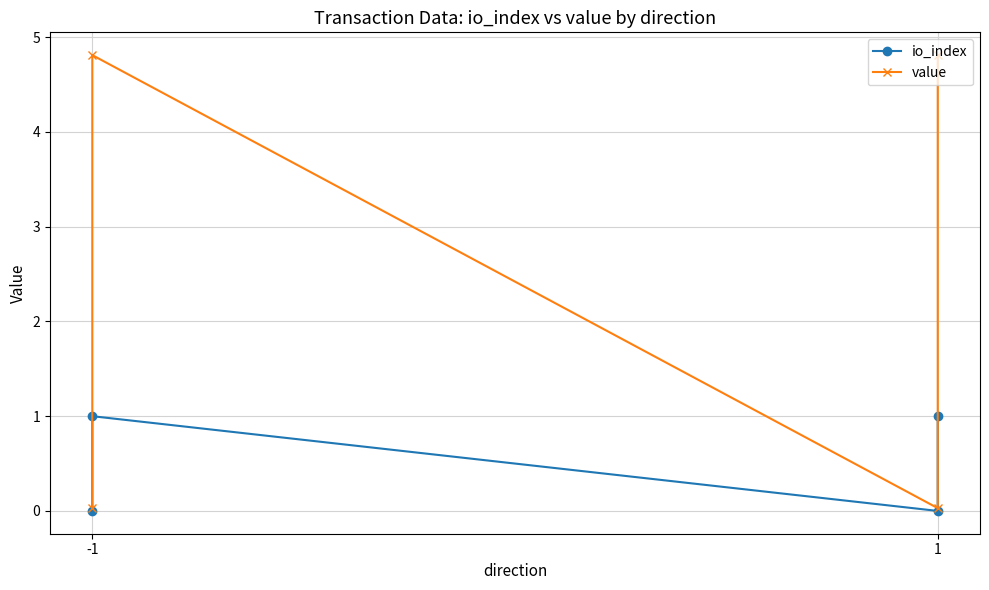

At which label does io_index reach its peak?

-1